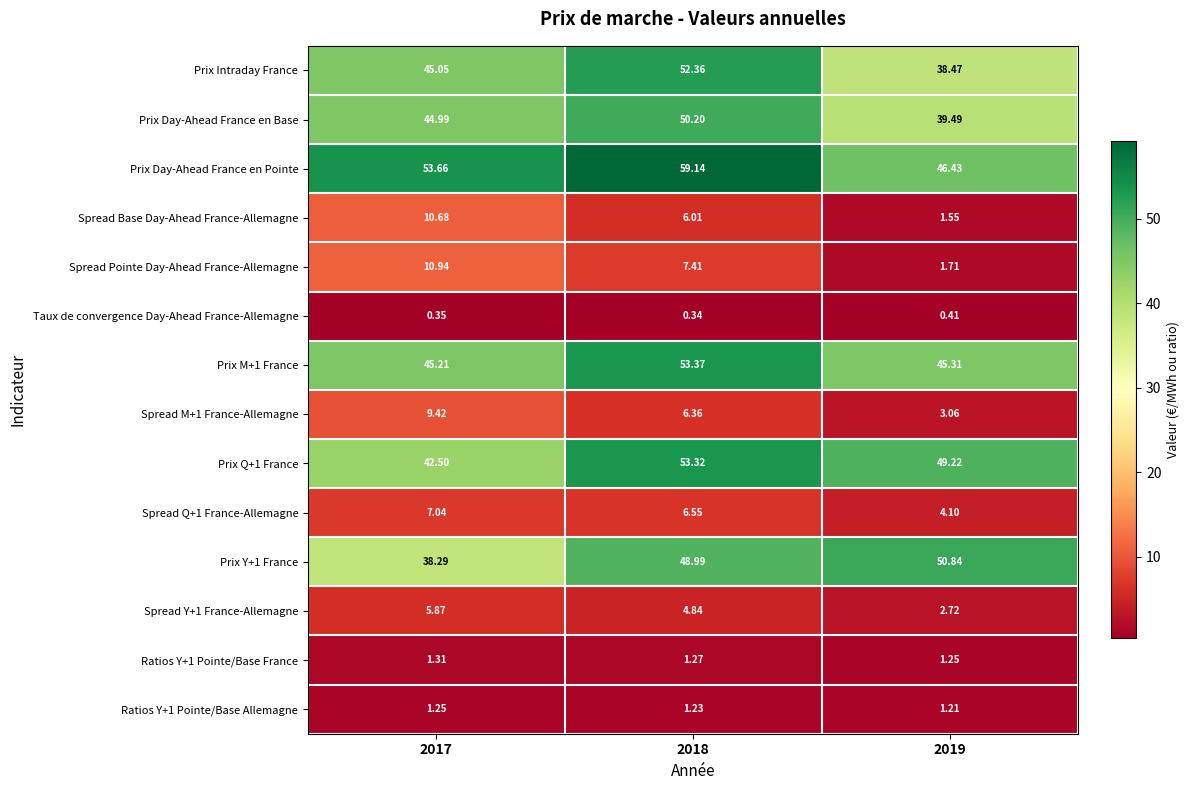

Which series has the widest spread of values?

Prix Intraday France